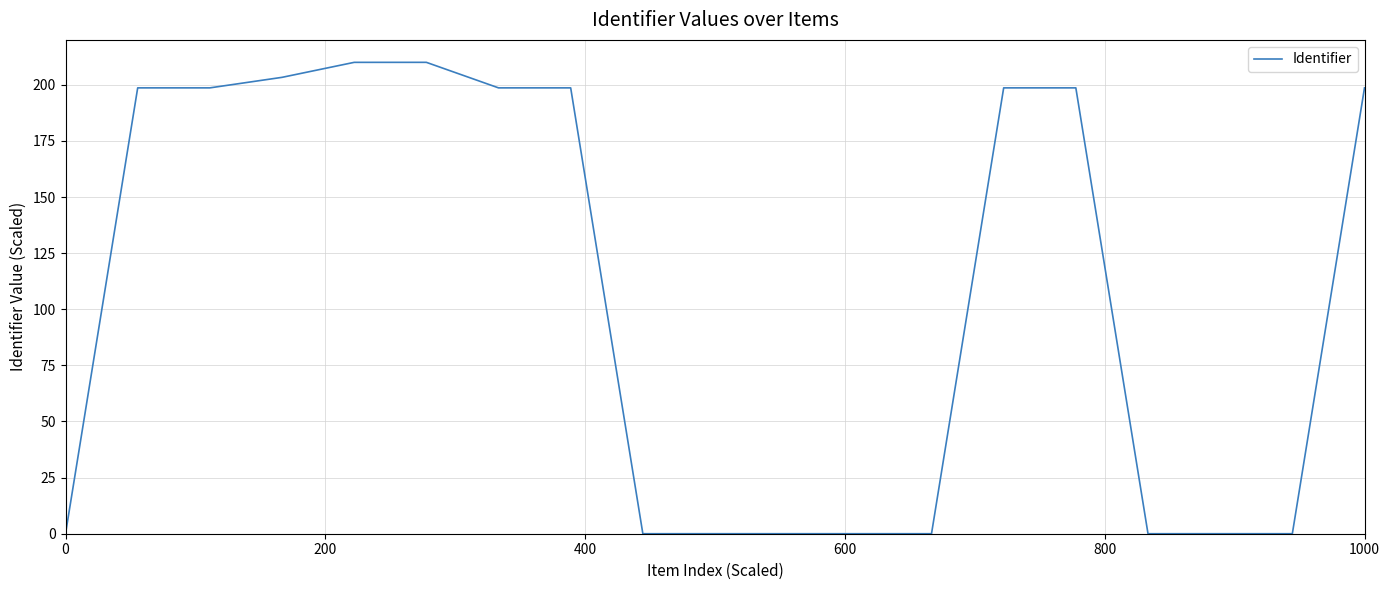

What is the maximum value shown in the chart?

210.0